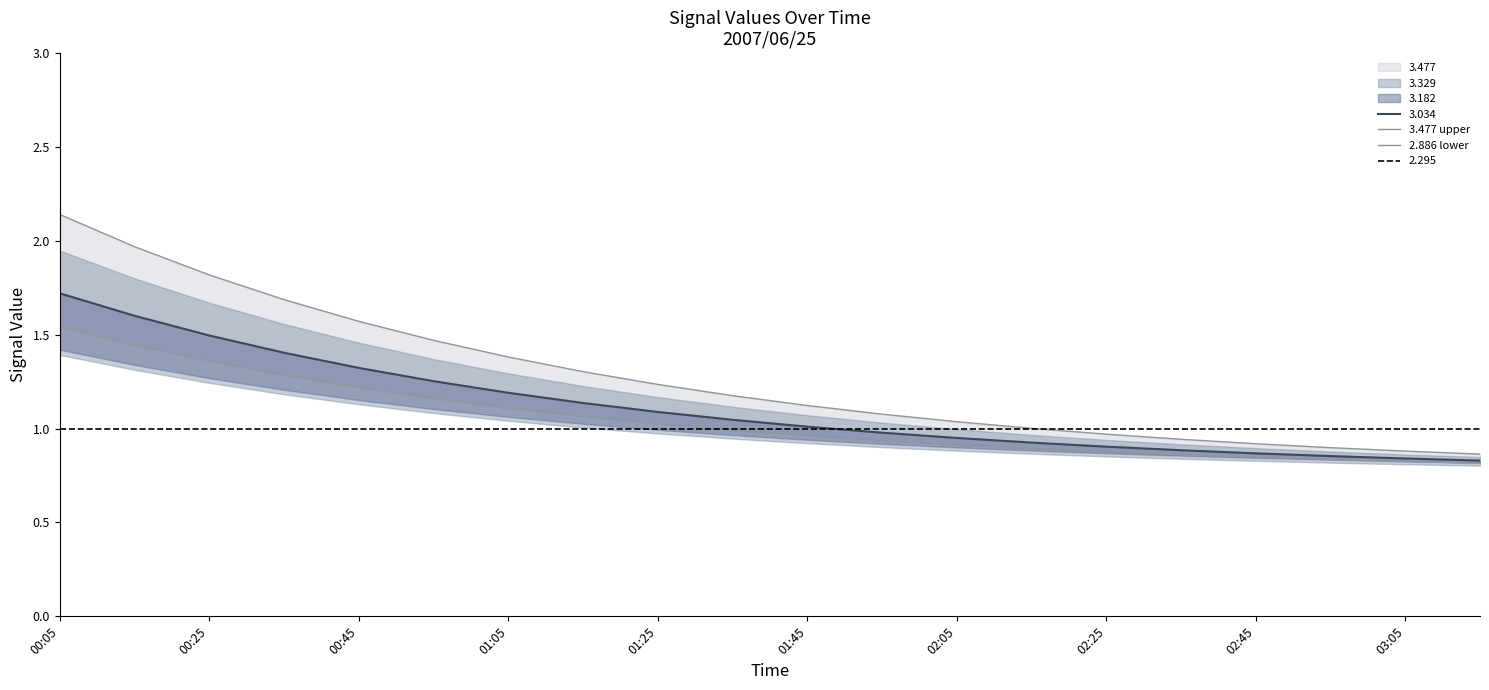

How many data points in 3.477 upper are above 1?

14